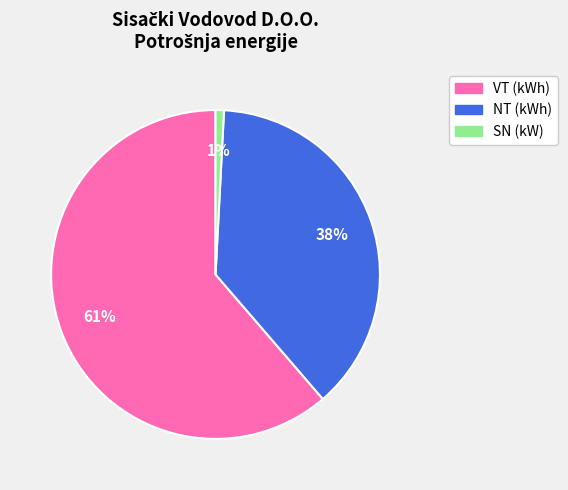

To the nearest percent, what portion does NT (kWh) represent?

38%